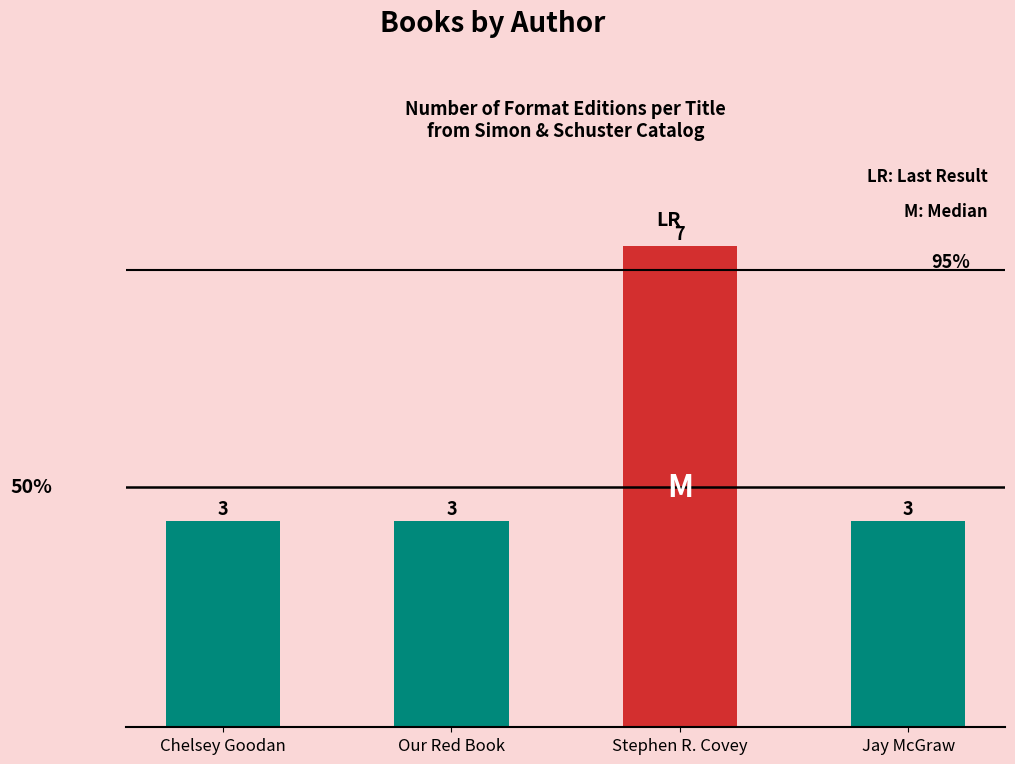

What is the smallest value displayed?

3